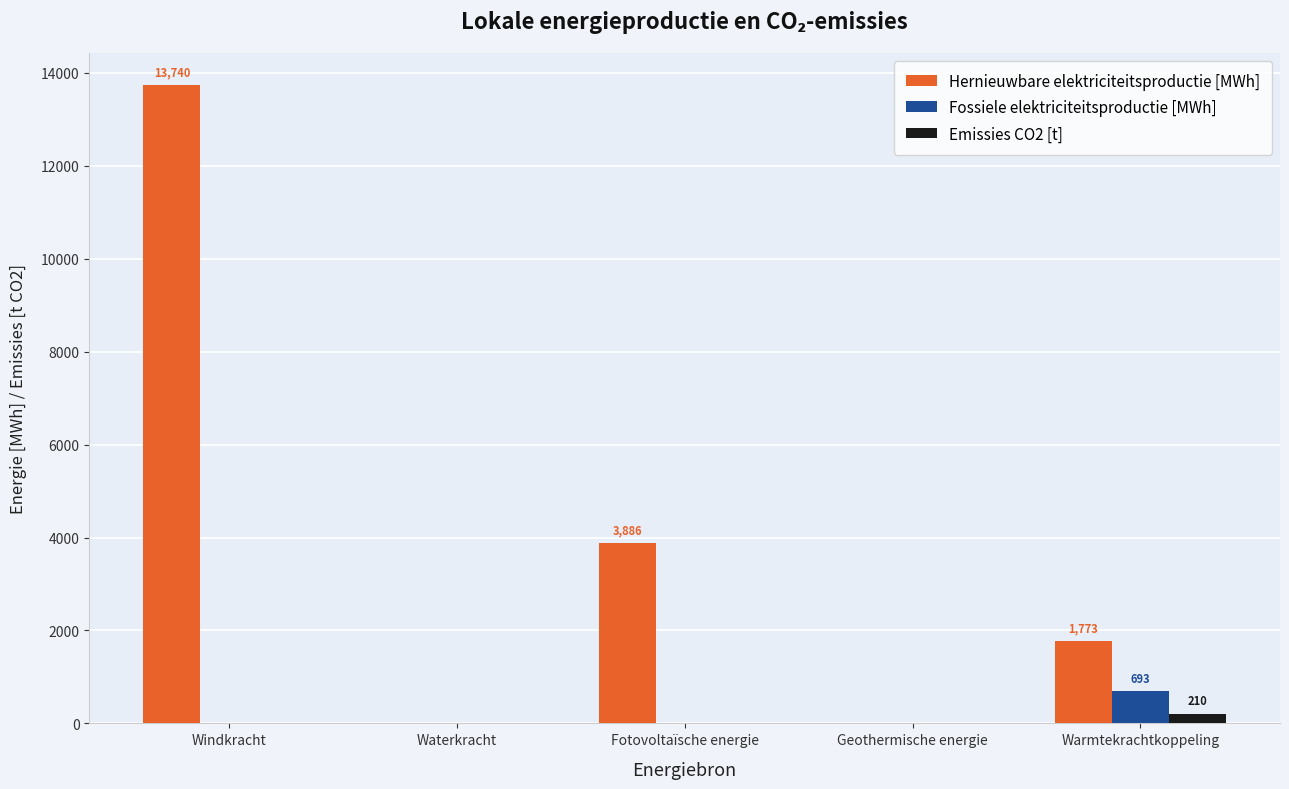

The Hernieuwbare elektriciteitsproductie [MWh] series shows 3885.6 at Fotovoltaïsche energie. True or false?

True